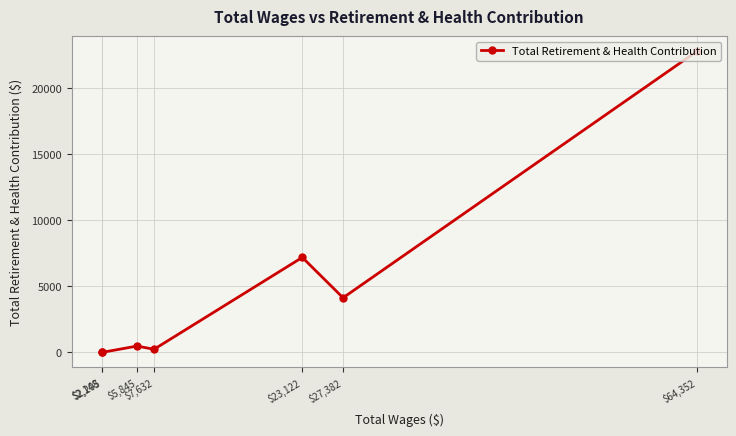

What position from the right is $64,352?

1